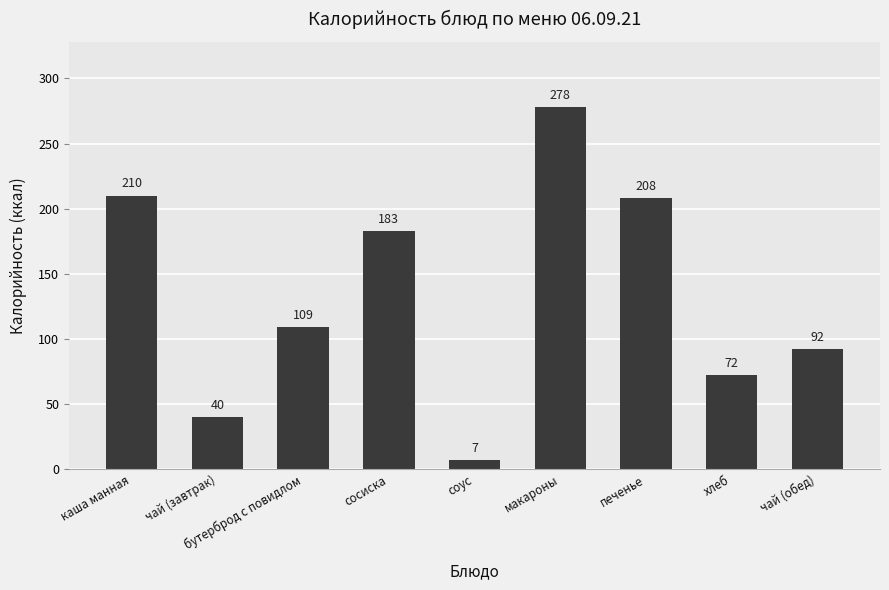

What is the change in value from каша манная to сосиска?

-27